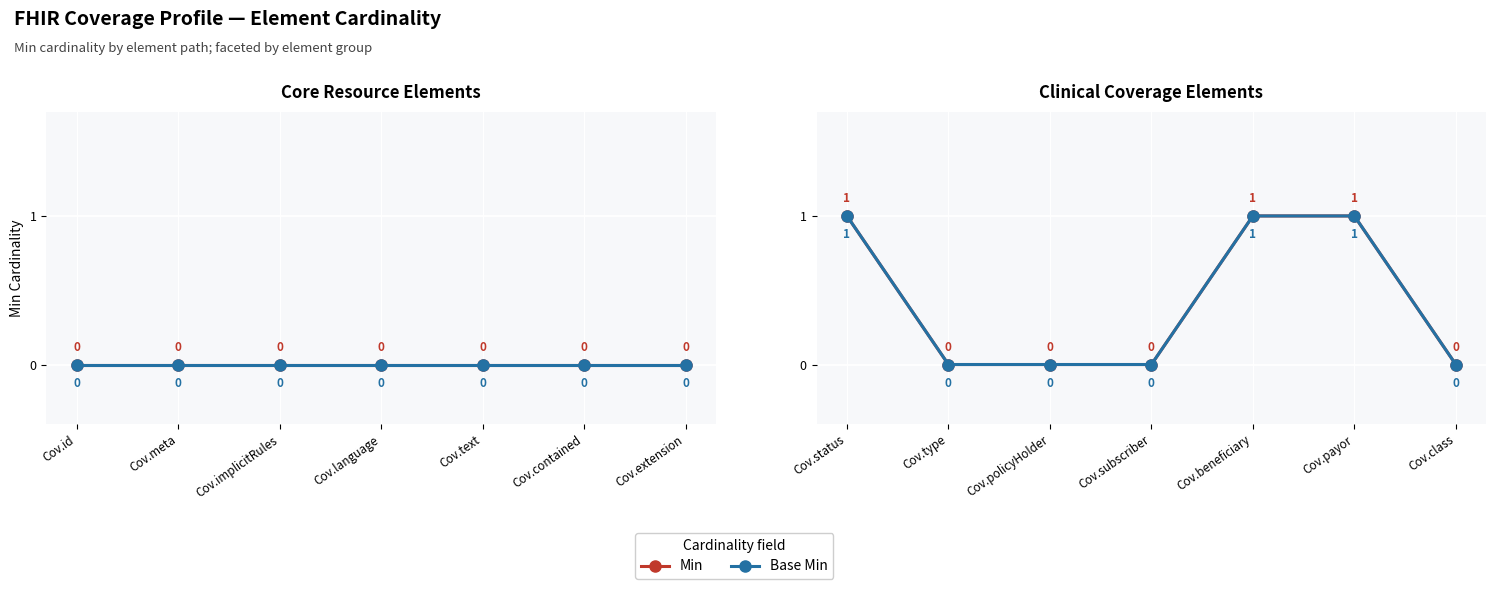

Which series has the largest total across all categories?

Min